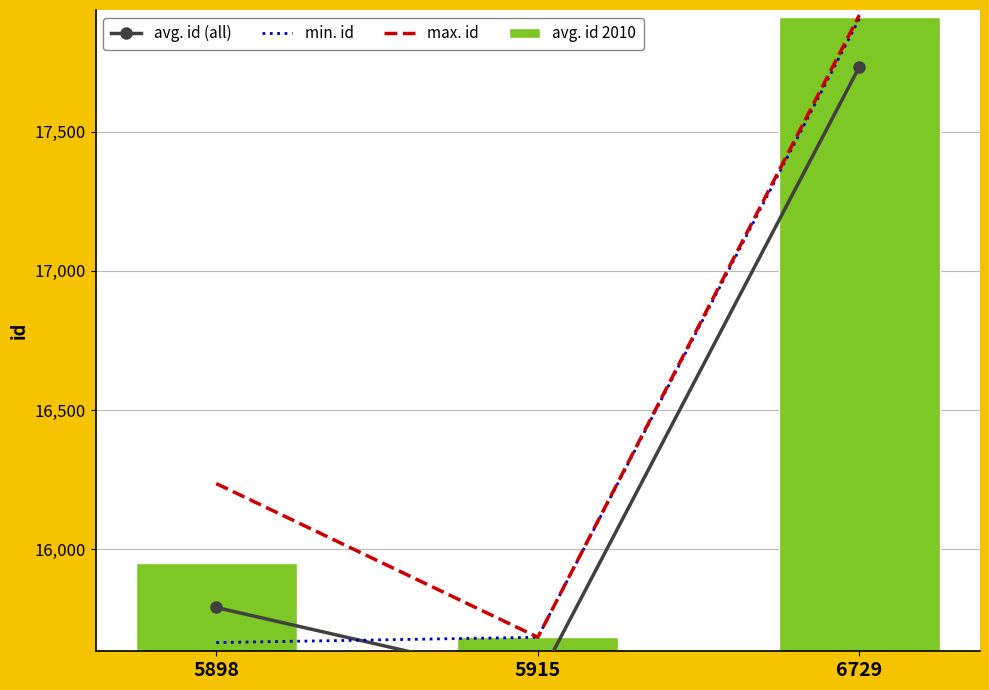

Is the value of min. id at 6729 greater than the value of avg. id (all) at 6729?

Yes